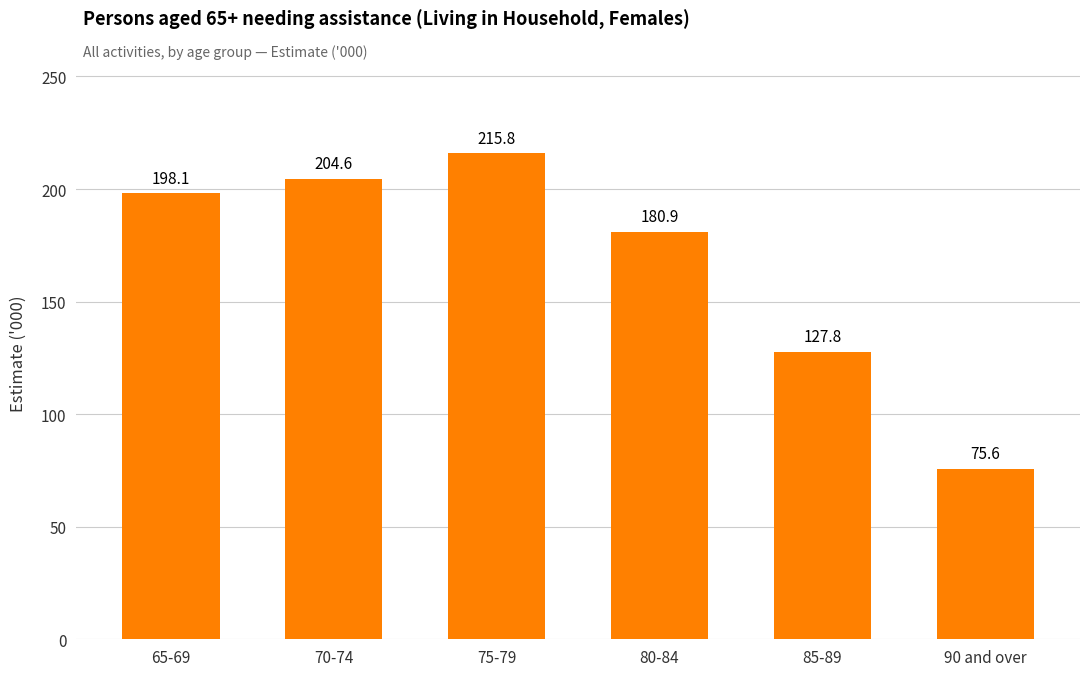

Which has a higher value, 90 and over or 75-79?

75-79